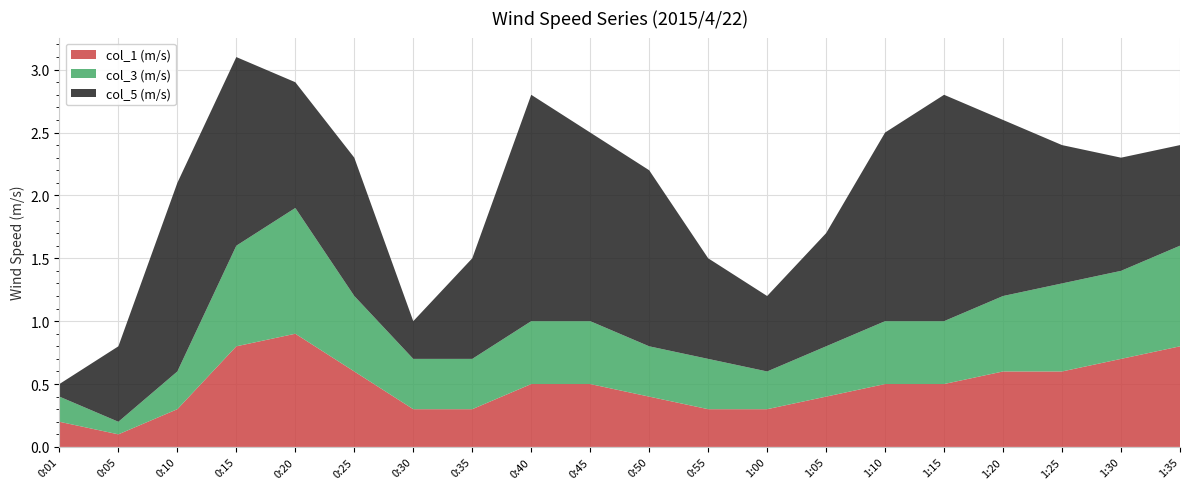

Reading left to right, list all the values displayed in this chart.

col_1 (m/s): 0.2	0.1	0.3	0.8	0.9	0.6	0.3	0.3	0.5	0.5	0.4	0.3	0.3	0.4	0.5	0.5	0.6	0.6	0.7	0.8
col_3 (m/s): 0.2	0.1	0.3	0.8	1.0	0.6	0.4	0.4	0.5	0.5	0.4	0.4	0.3	0.4	0.5	0.5	0.6	0.7	0.7	0.8
col_5 (m/s): 0.1	0.6	1.5	1.5	1.0	1.1	0.3	0.8	1.8	1.5	1.4	0.8	0.6	0.9	1.5	1.8	1.4	1.1	0.9	0.8